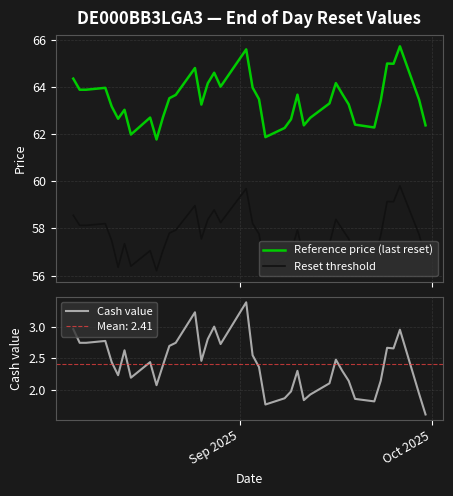

What is the value of the Cash value point at the 37th from the left?

3.0